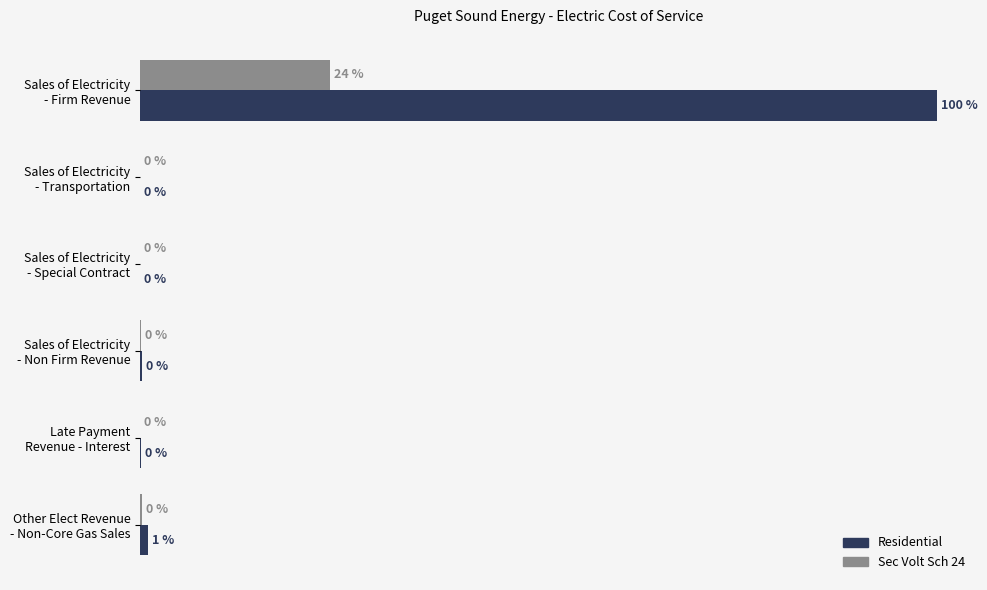

What are all the series names shown in the legend?

Residential, Sec Volt Sch 24